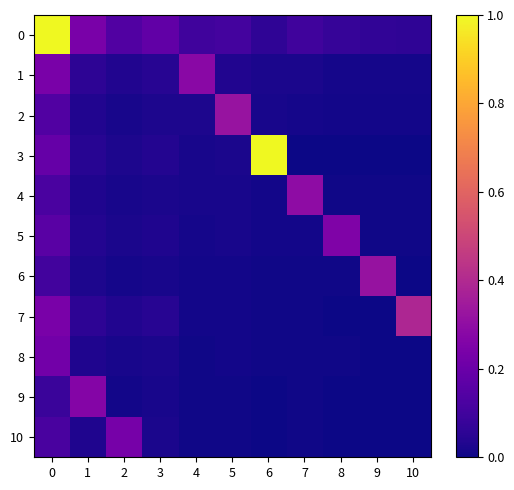

What is the difference between the highest and lowest values at 1?

0.2